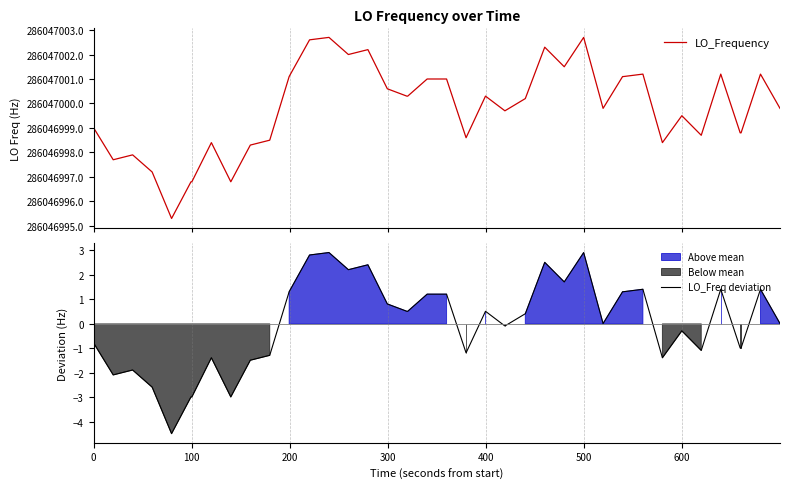

List the series in order of their overall mean, lowest first.

LO_Freq deviation, LO_Frequency